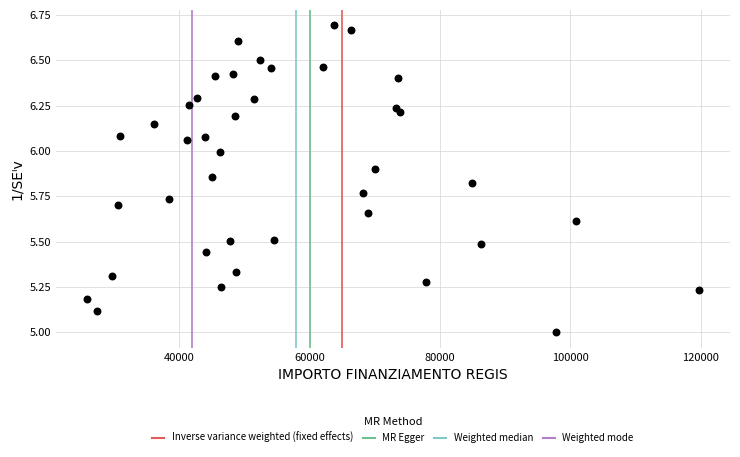

What is the range of X values (max minus min)?

93941.0